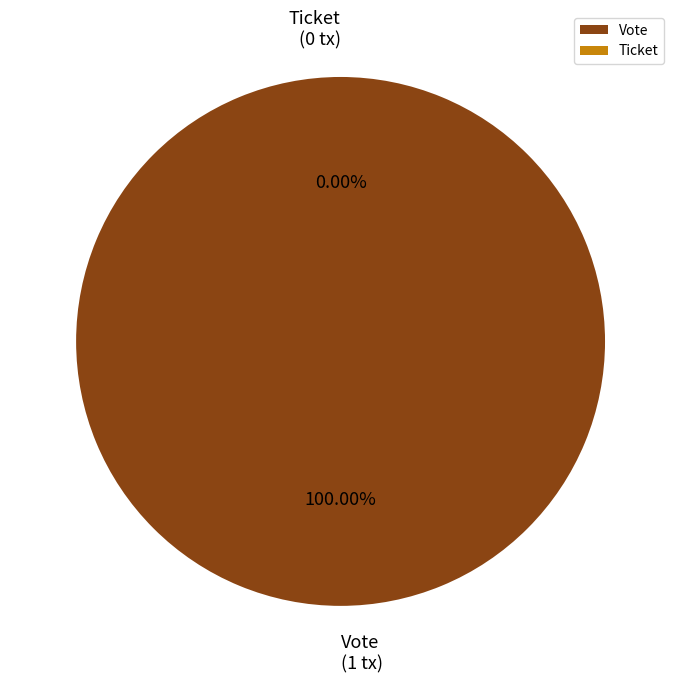

How many segments does this pie chart have?

2